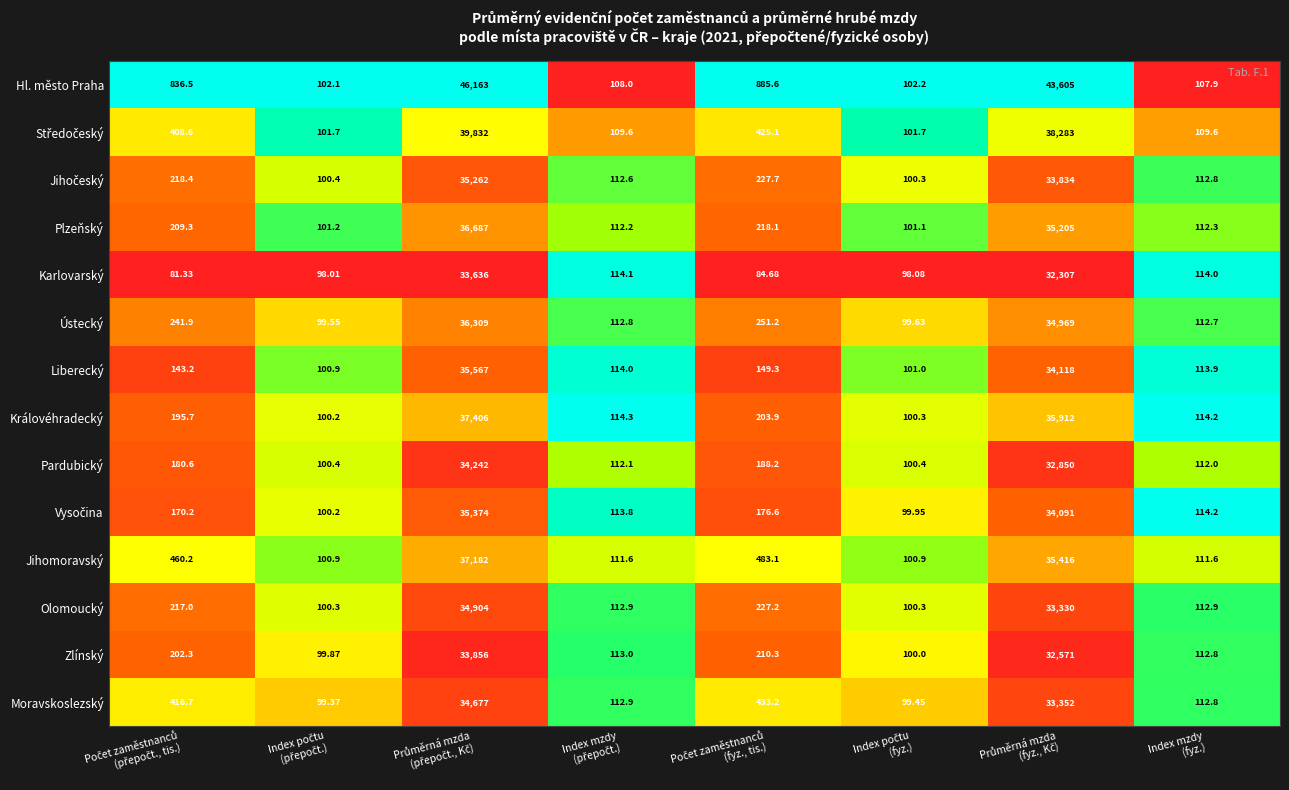

Which series has the largest total across all categories?

Hl. město Praha